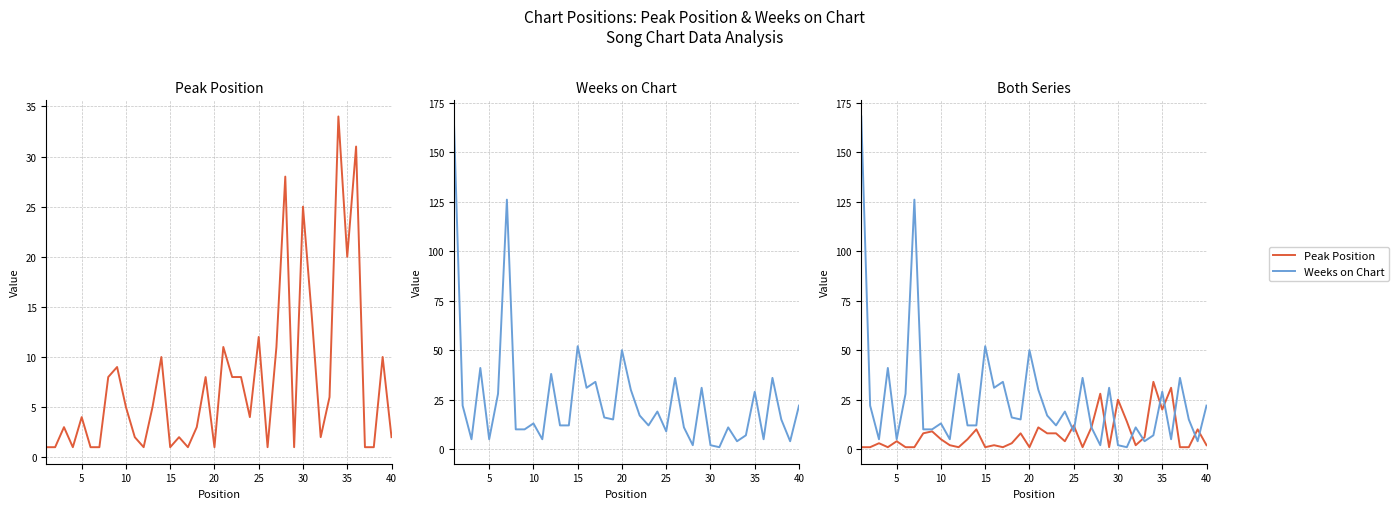

How many data points in Weeks on Chart are above 15?

19